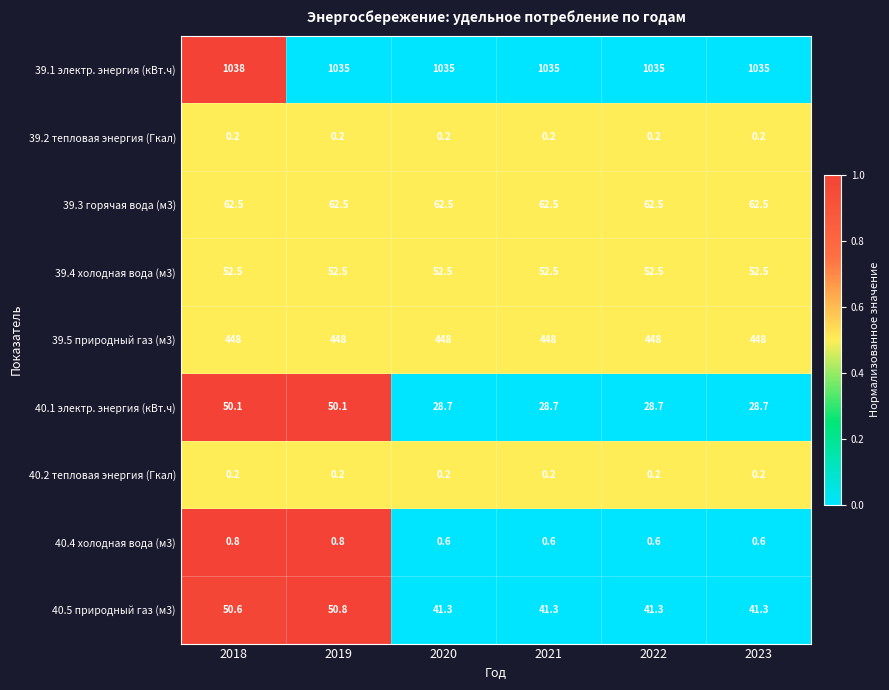

Is it true that 39.5 природный газ (м3) equals 448.0 at 2021?

True